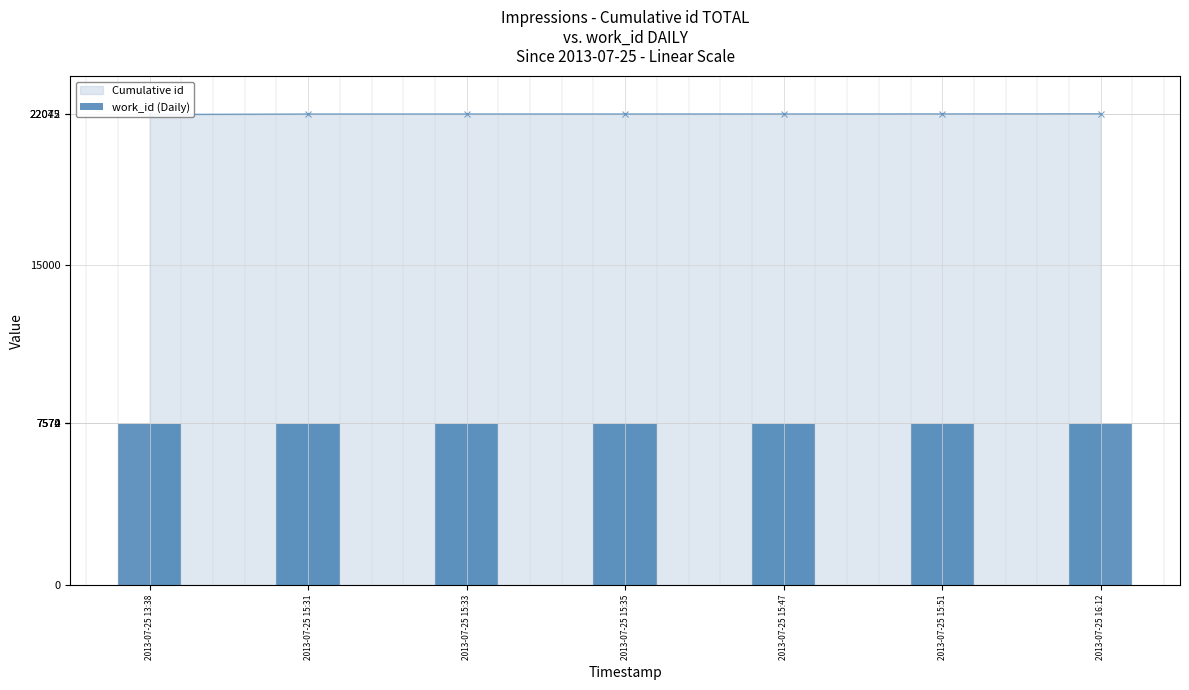

How many data points are less than 7572?

1